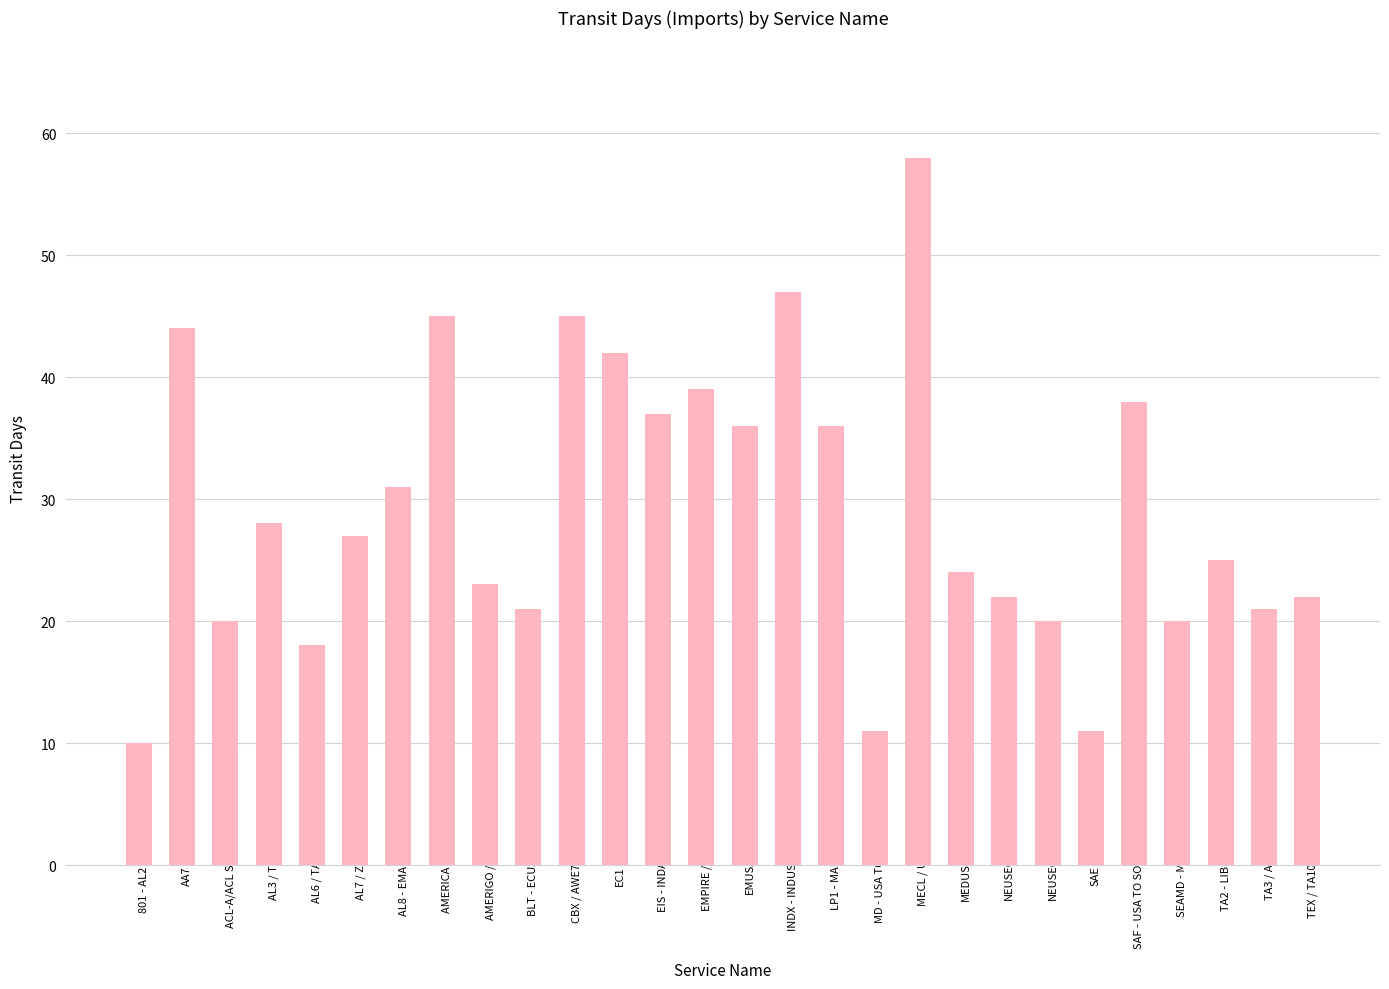

What is the sum of the values at AL7 / ZCA and EMPIRE / ZNS?

66